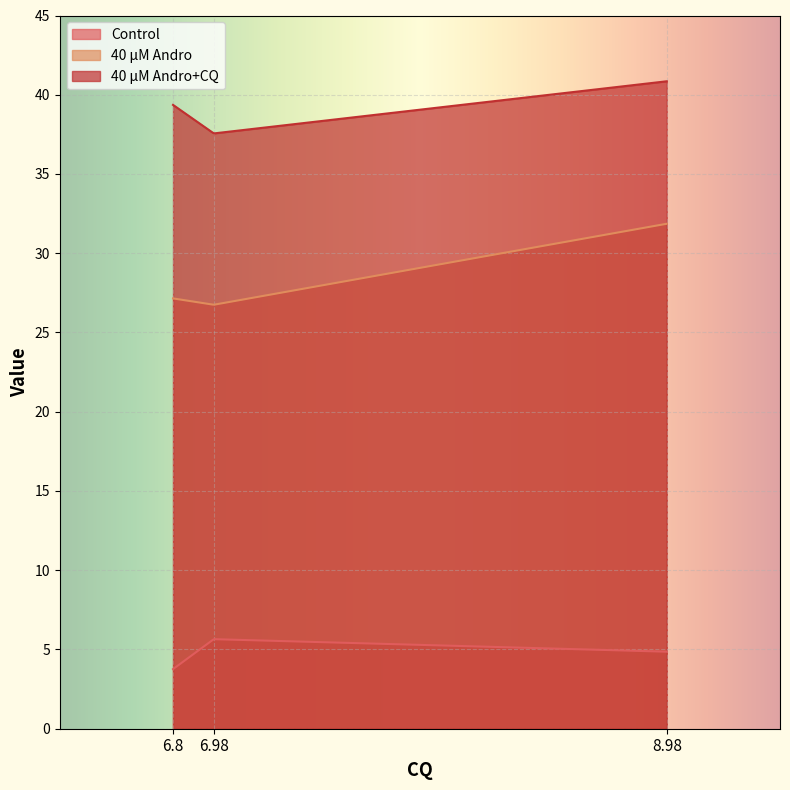

Rank the series at 6.8 from lowest to highest value.

Control, 40 μM Andro, 40 μM Andro+CQ